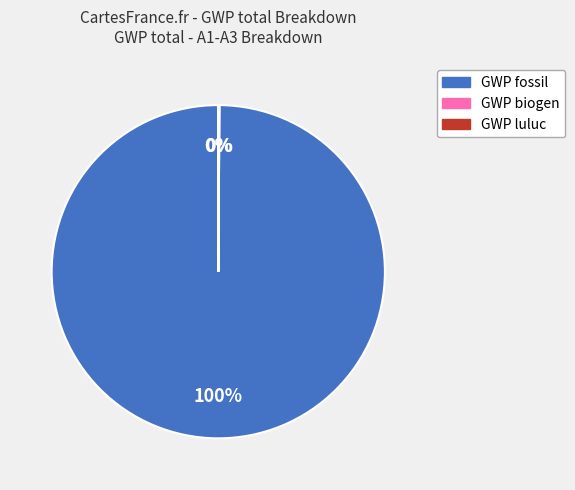

What is the largest slice in the pie chart?

GWP fossil